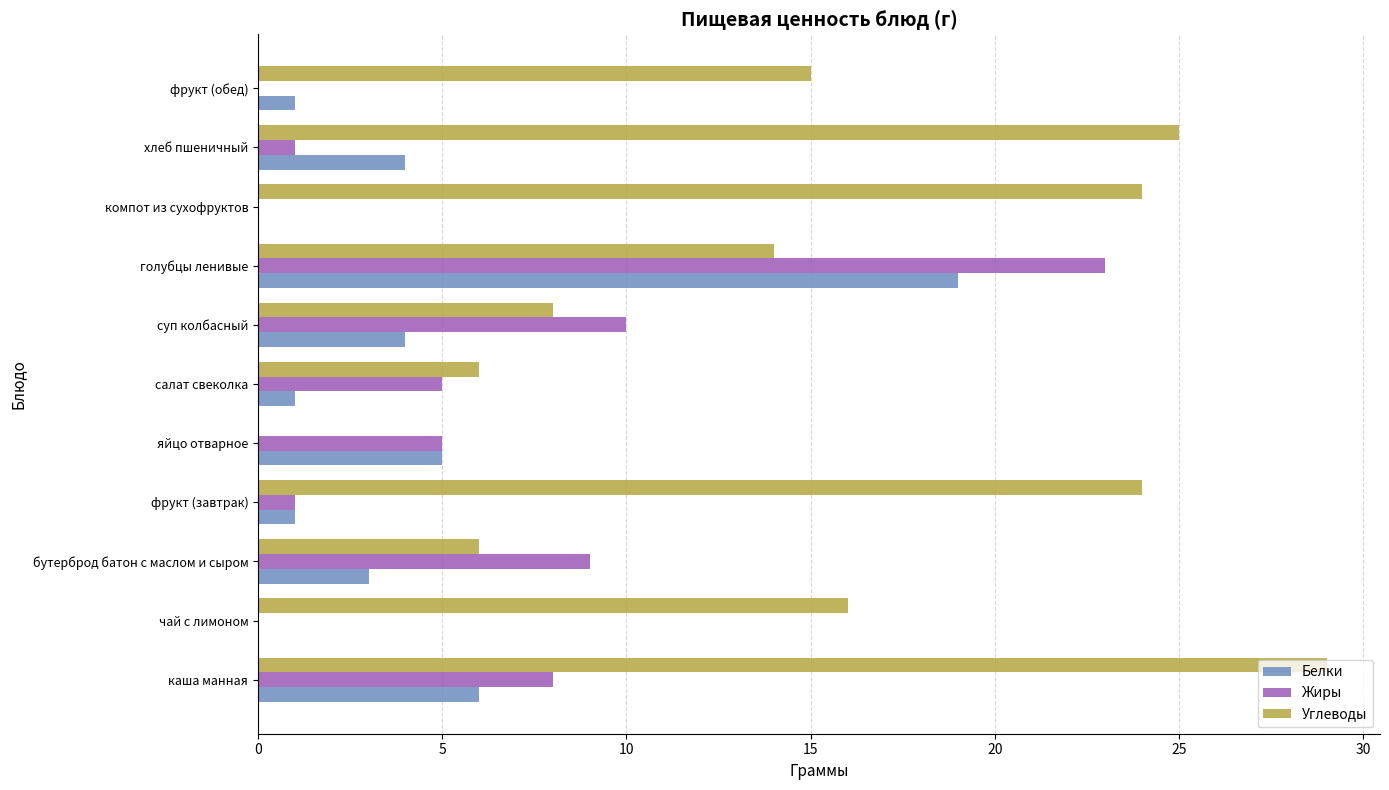

The value of Жиры at компот из сухофруктов is 0. True or false?

True